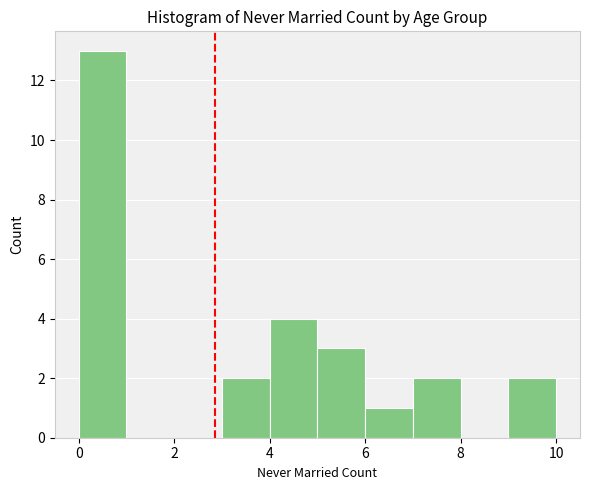

How tall is the bar that spans 7 to 8 on the x-axis? The values are not printed on the chart, so give them approximately, as read against the axis.

2